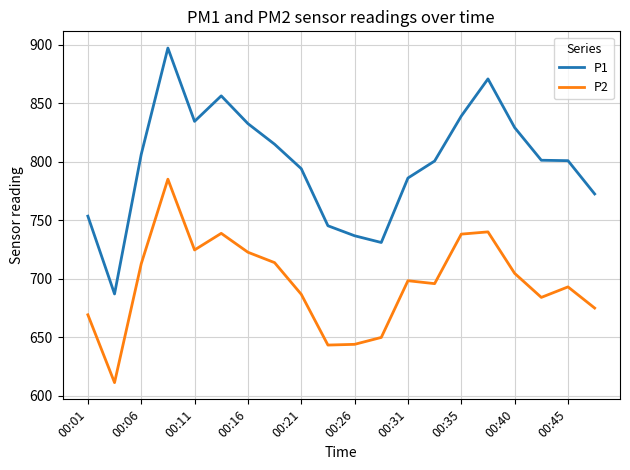

List the series in order of their peak value, highest first.

P1, P2